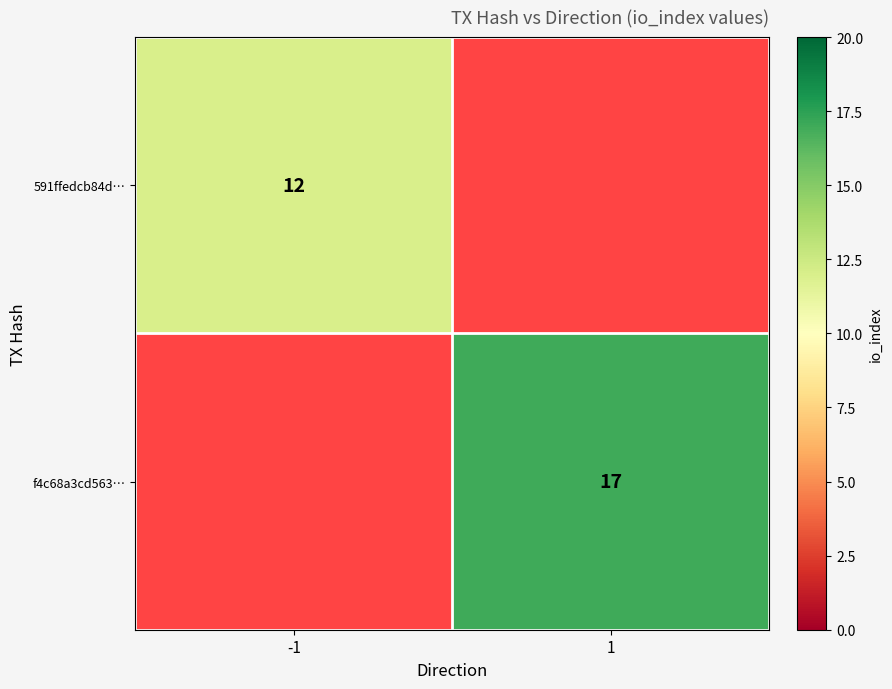

What is the minimum value shown in the chart?

12.0